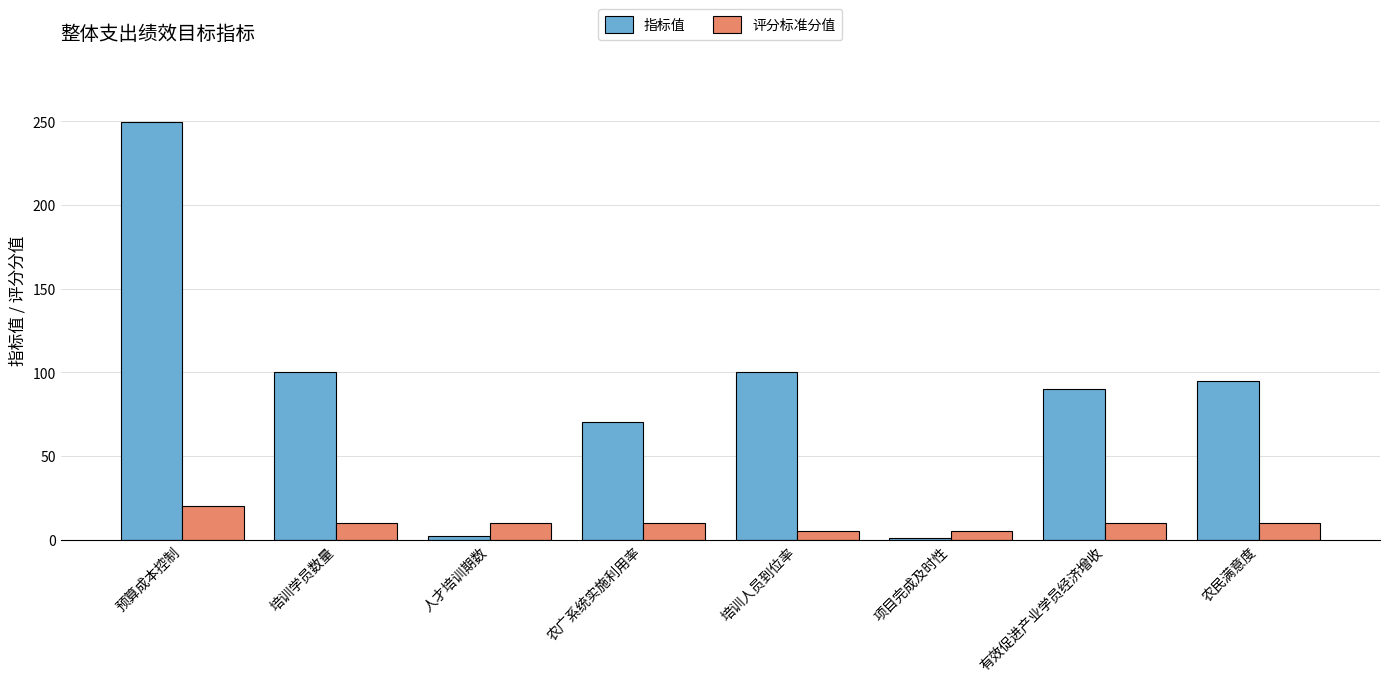

What is the total value across all series at 预算成本控制?

269.3